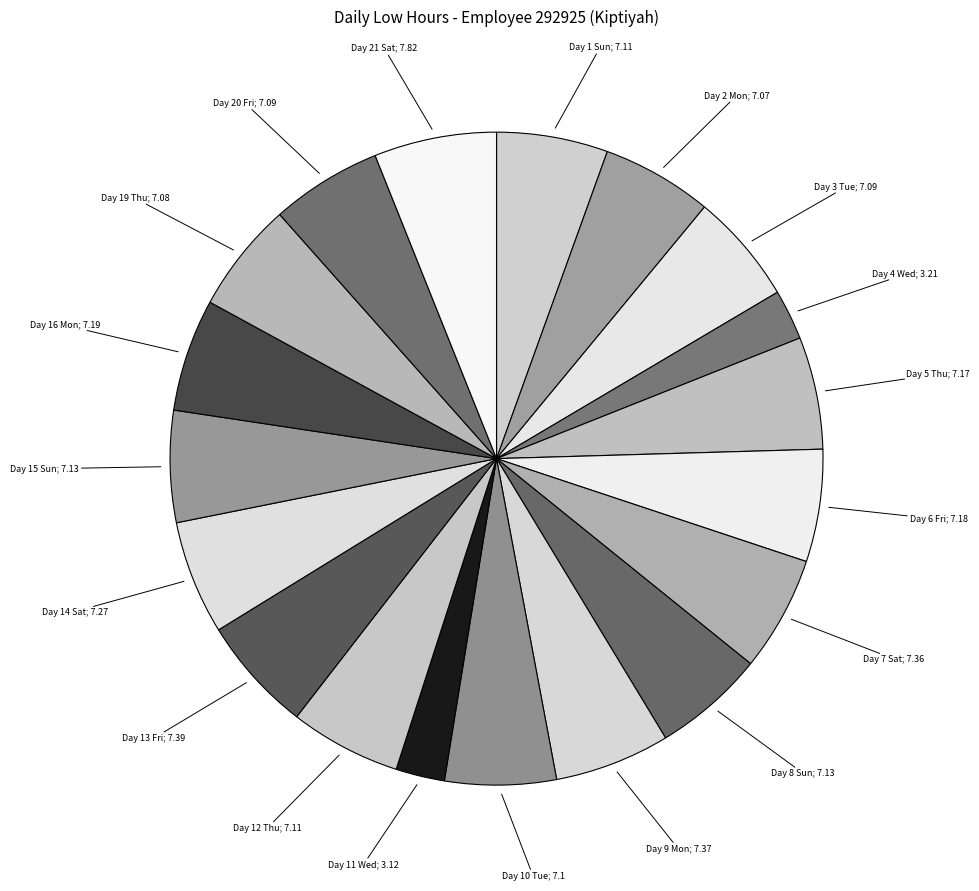

Is it true that Day 16 Mon is 1% of the pie?

False